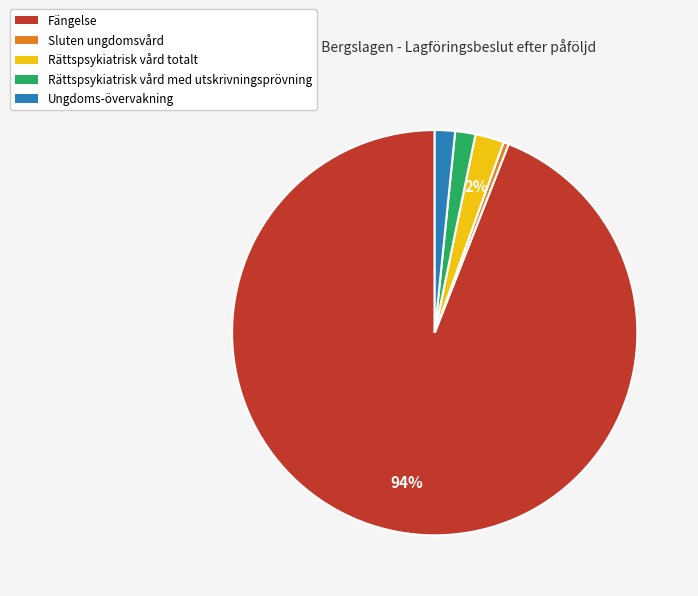

To the nearest percent, what is the difference between the Fängelse and Ungdoms-övervakning slice percentages?

92%